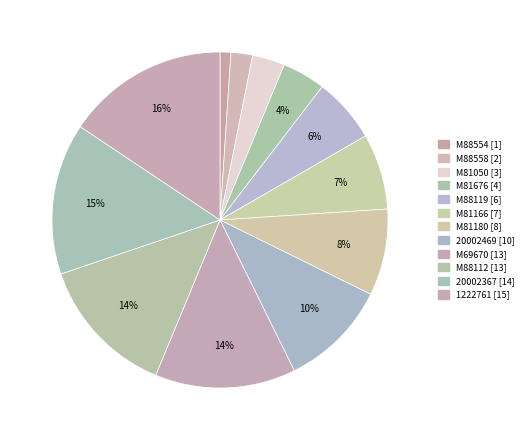

Count the number of slices in the pie.

12